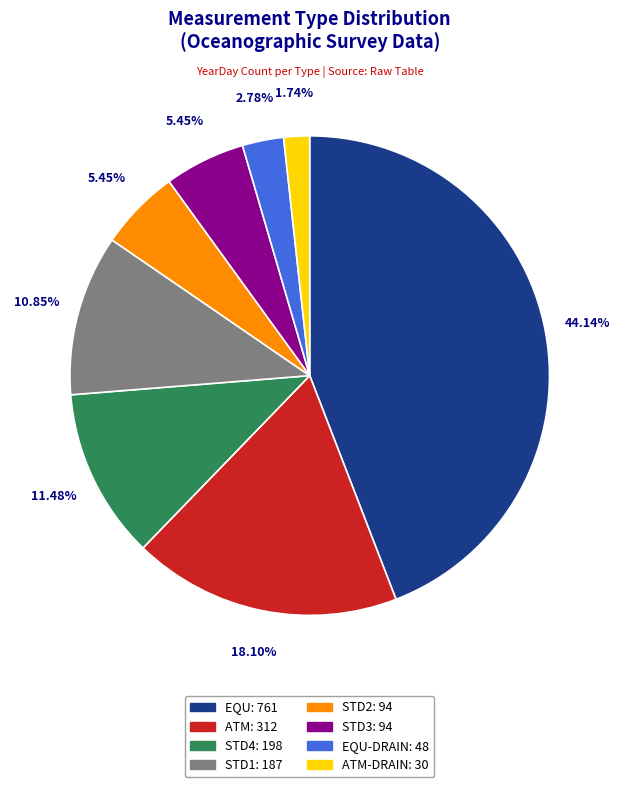

Is there a majority slice in this chart?

No